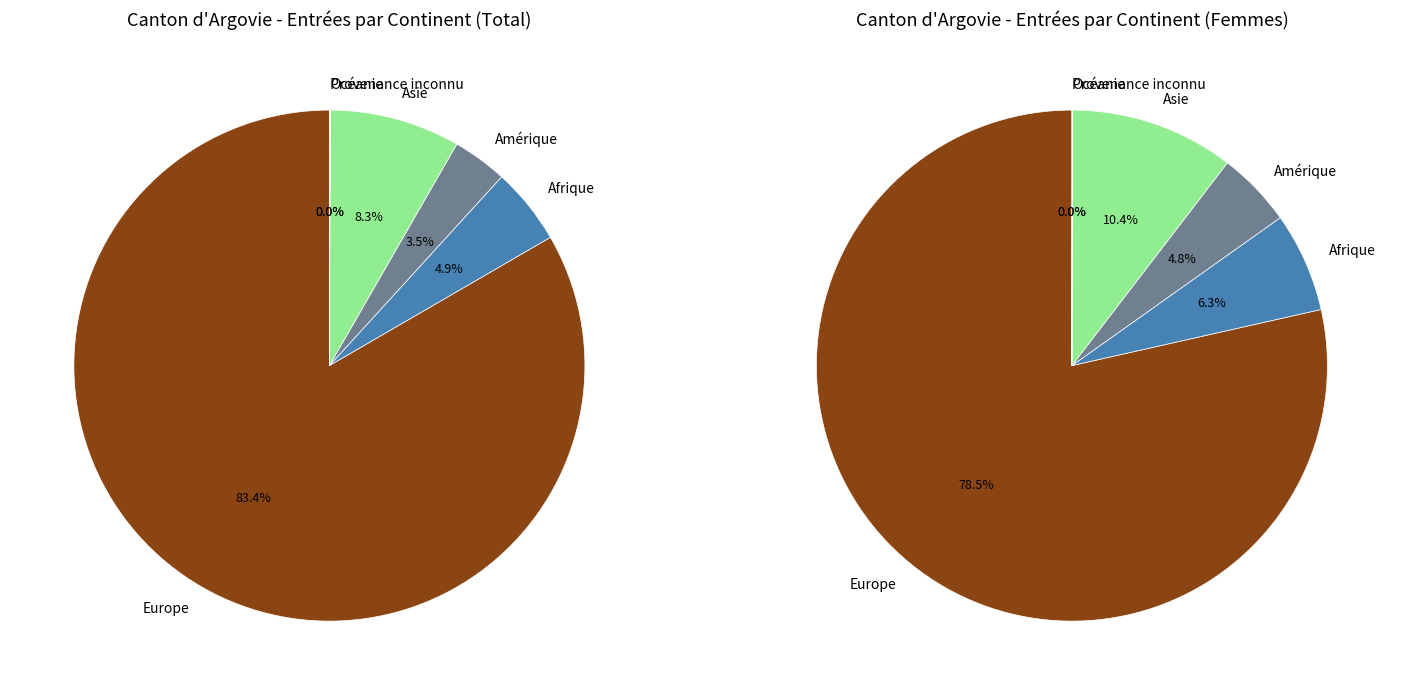

To the nearest percent, what is the difference between the largest and smallest slice percentages?

83%